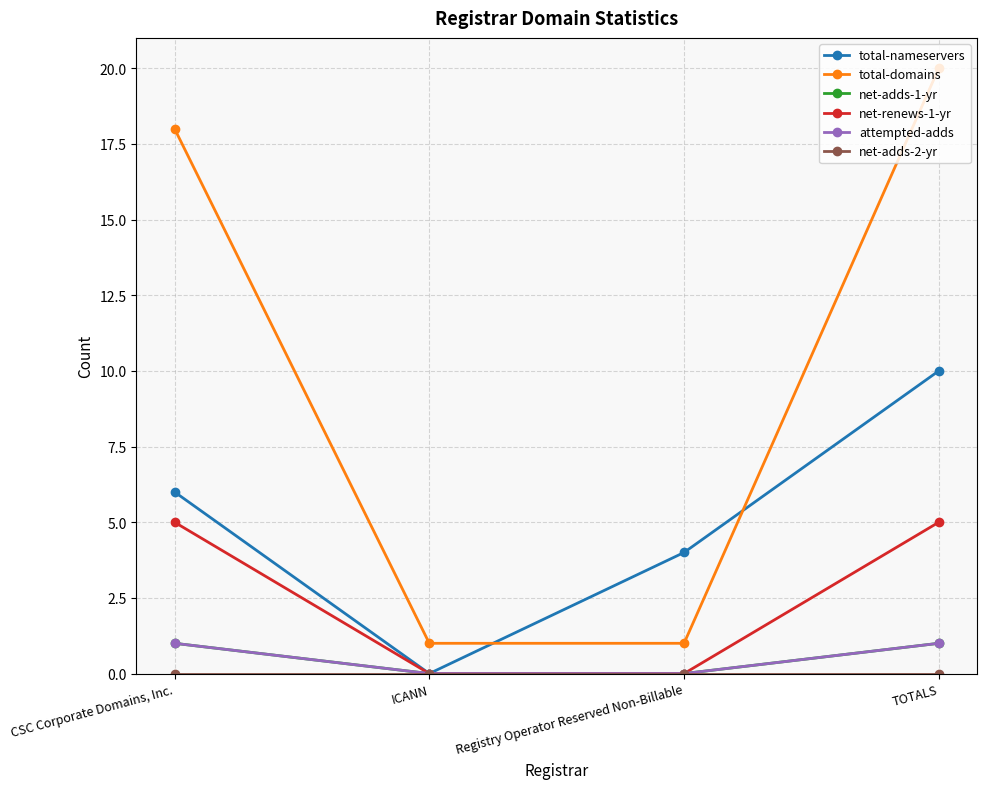

Does the chart have visible grid lines?

Yes